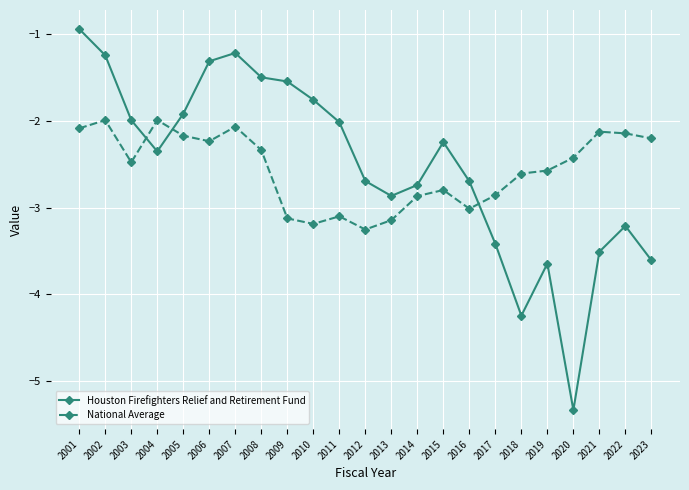

What is the difference between the maximum and minimum values in the Houston Firefighters Relief and Retirement Fund series?

4.4